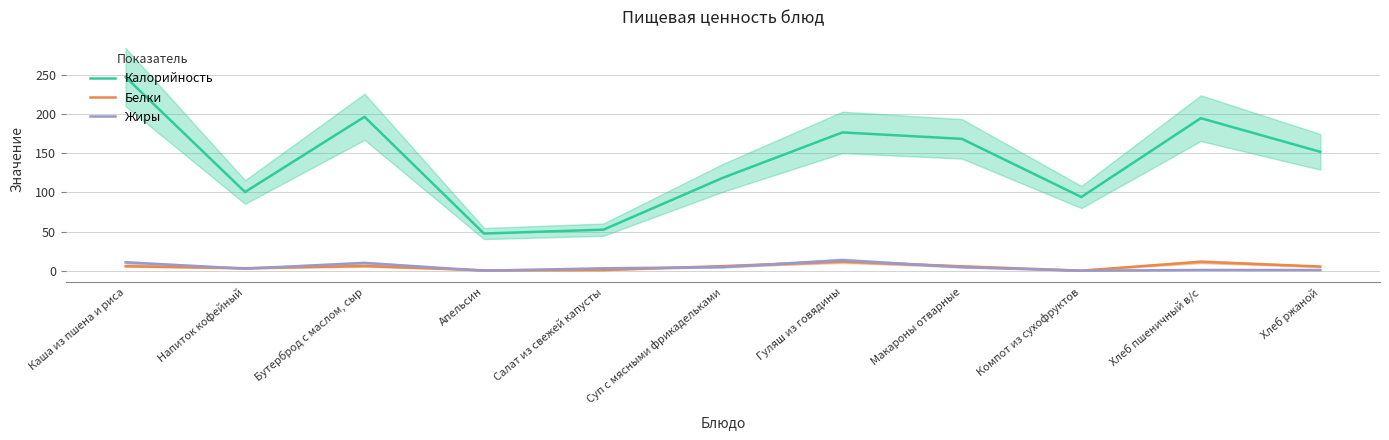

How many interior local peaks does the Калорийность series have?

3